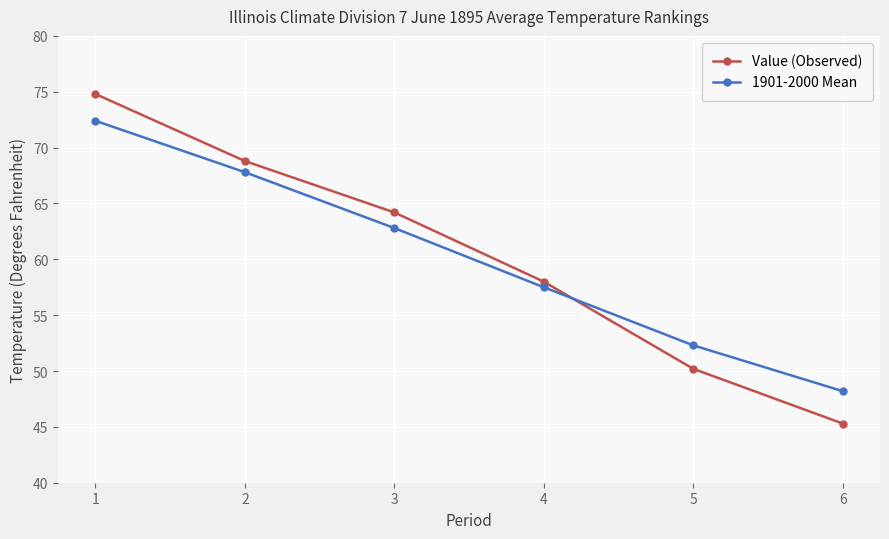

Does the chart have visible grid lines?

Yes